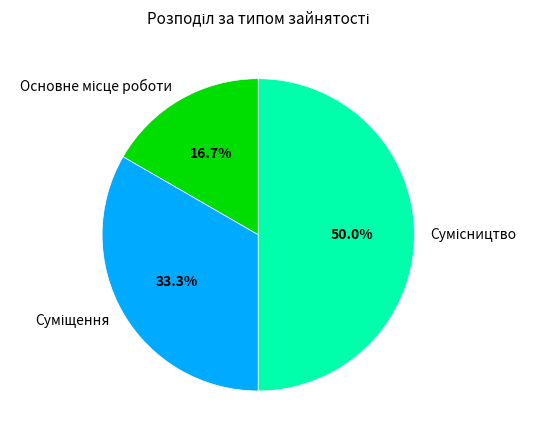

Which slice is the smallest?

Основне місце роботи